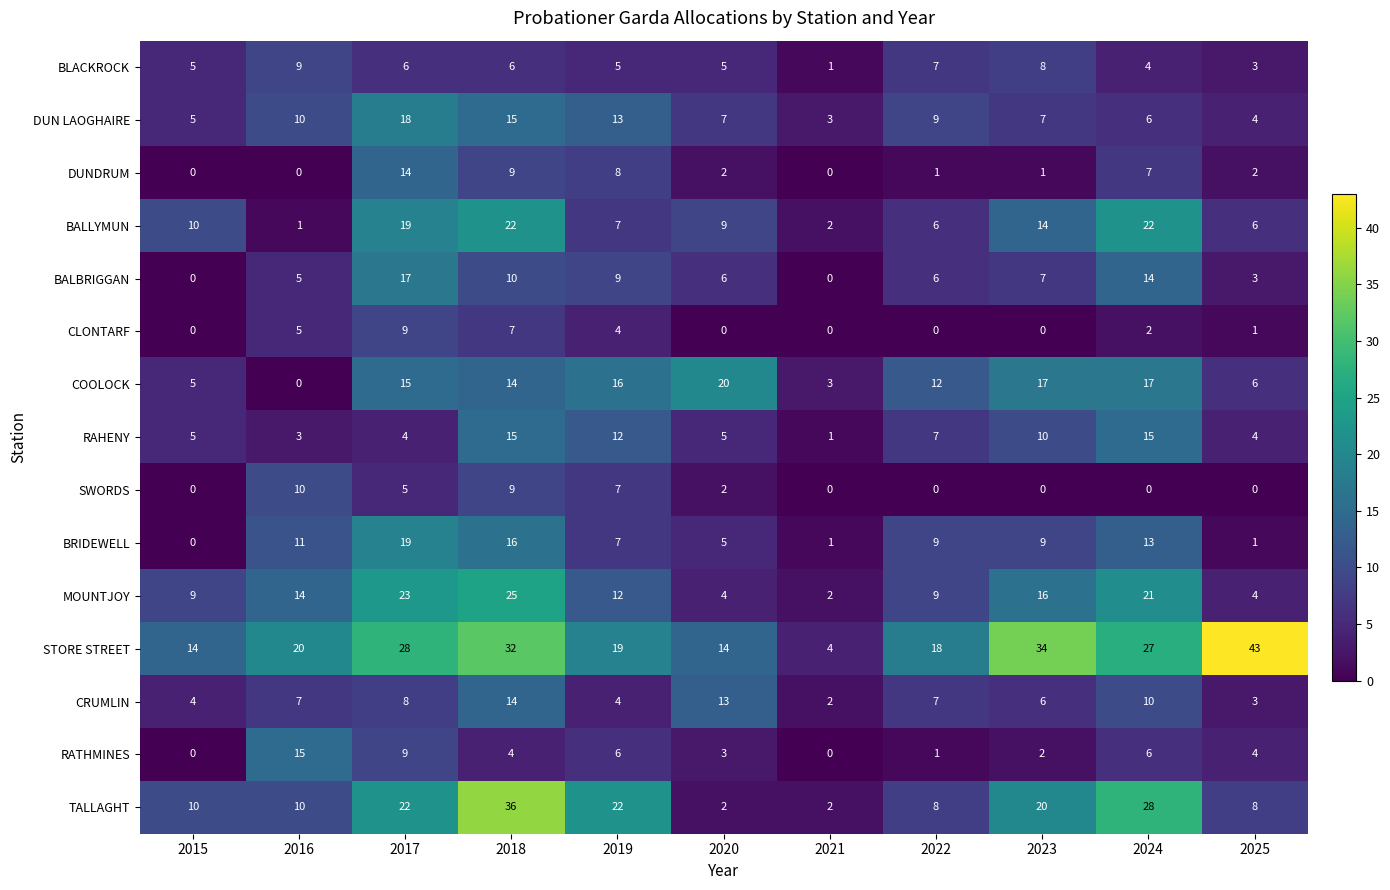

Which category has the lowest value in the COOLOCK series?

2016